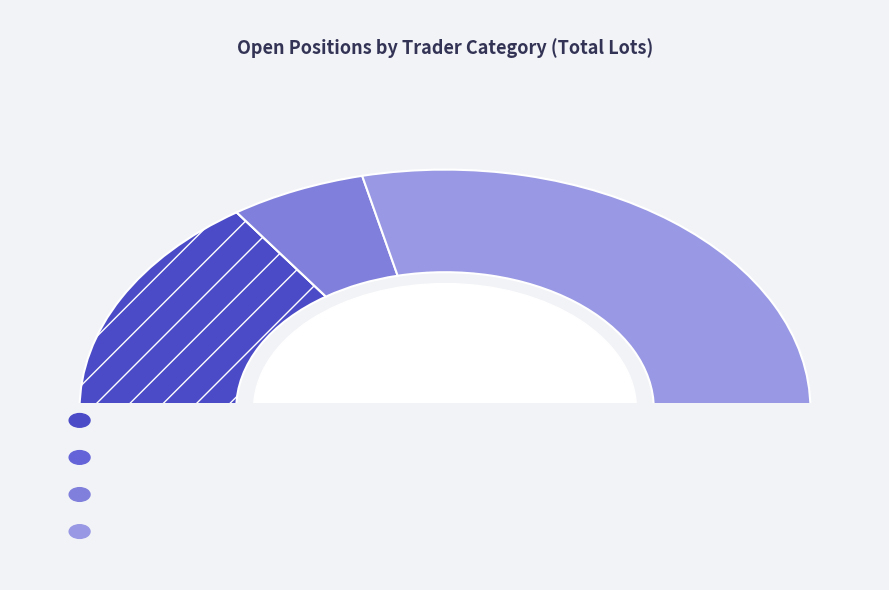

What is the smallest slice in the pie chart?

Investment Funds